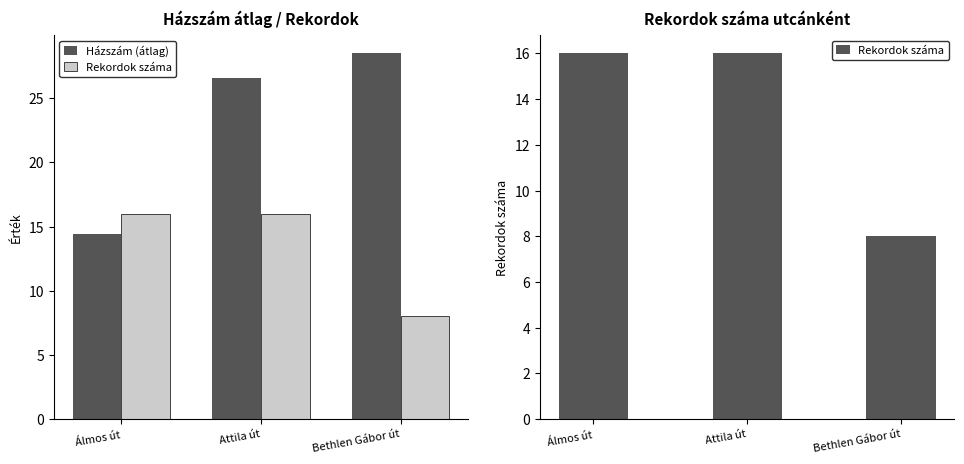

The Rekordok száma series shows 16.0 at Álmos út. True or false?

True